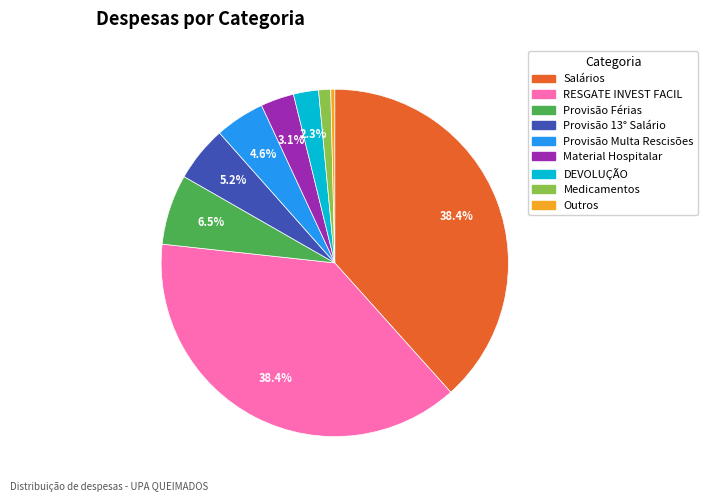

Is there any slice that represents more than half of the pie?

No